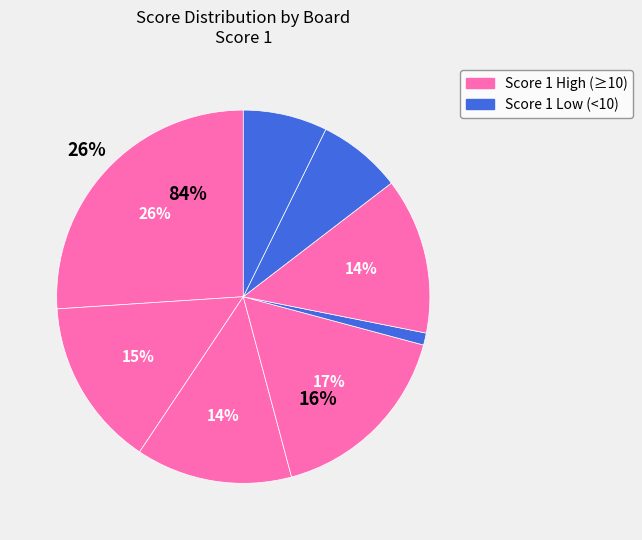

Combined, do Board 7 and Board 8 account for over 50%?

No